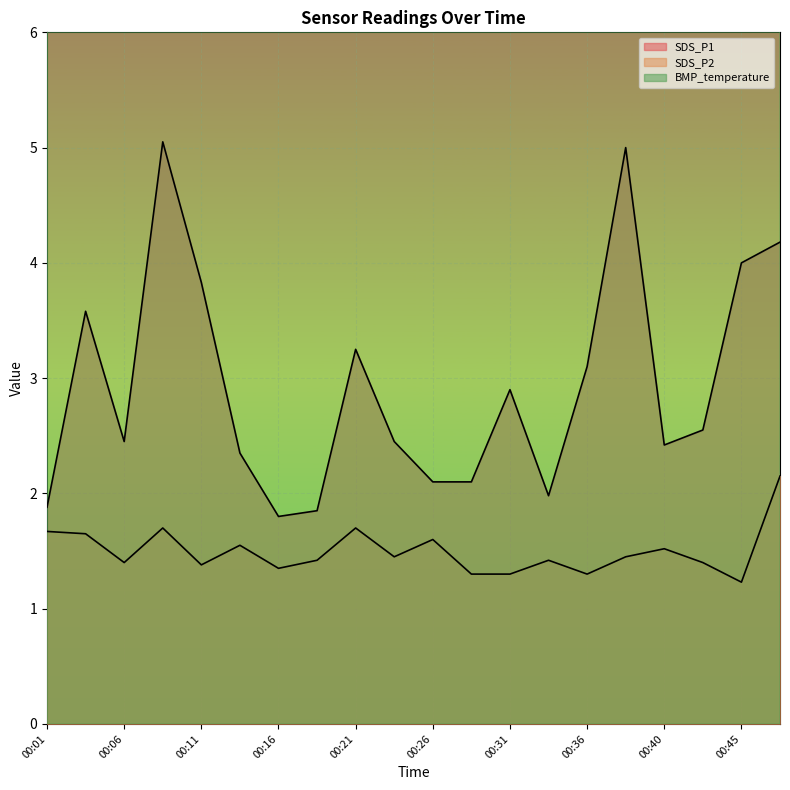

True or false: SDS_P1 has more than 2 interior local peaks.

True